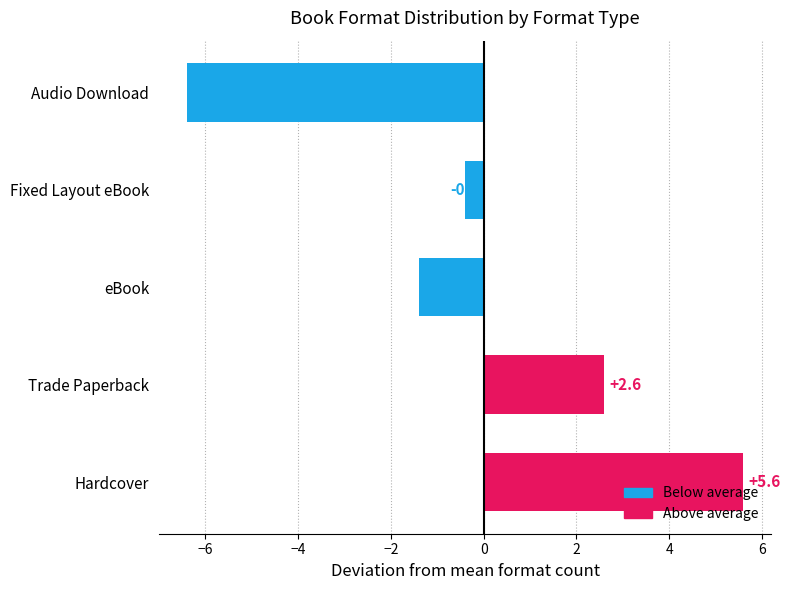

Between Audio Download and Fixed Layout eBook, which is larger?

Fixed Layout eBook